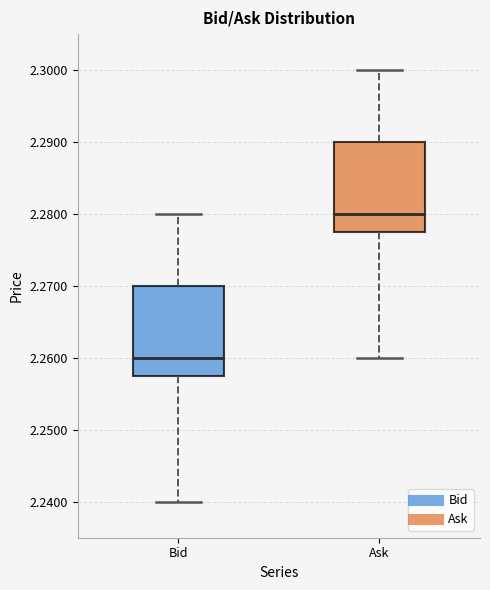

Which box has the lowest median line?

Bid